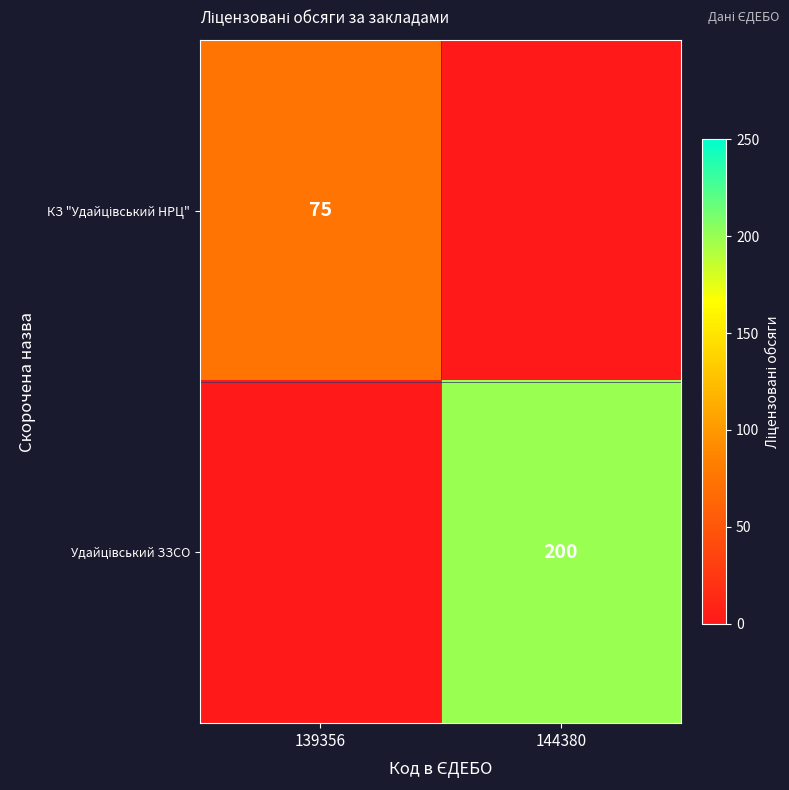

Which series has the widest spread of values?

Удайцівський ЗЗСО